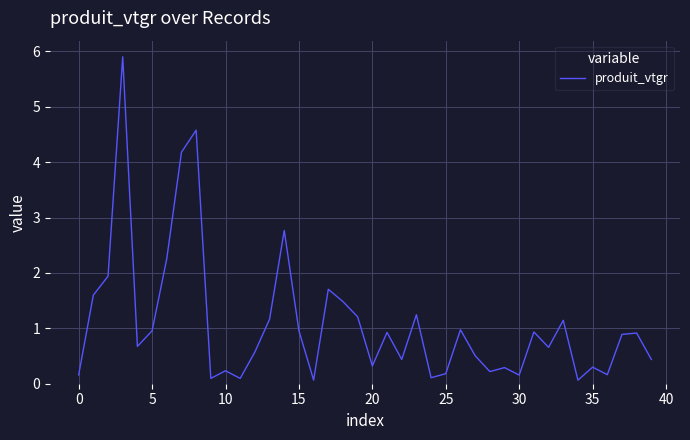

What is the difference between the maximum and minimum values?

5.8